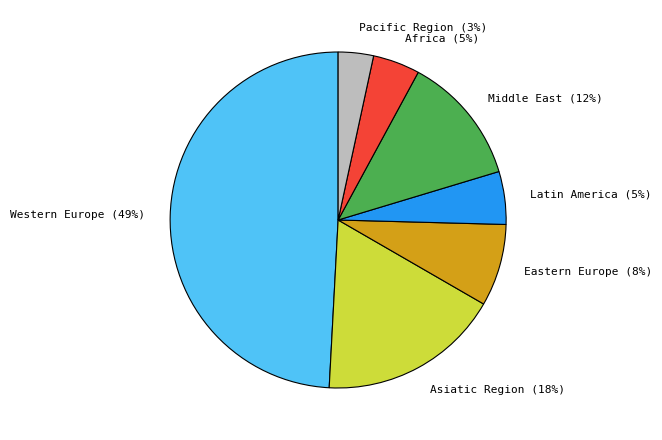

How many slices are in this pie chart?

7